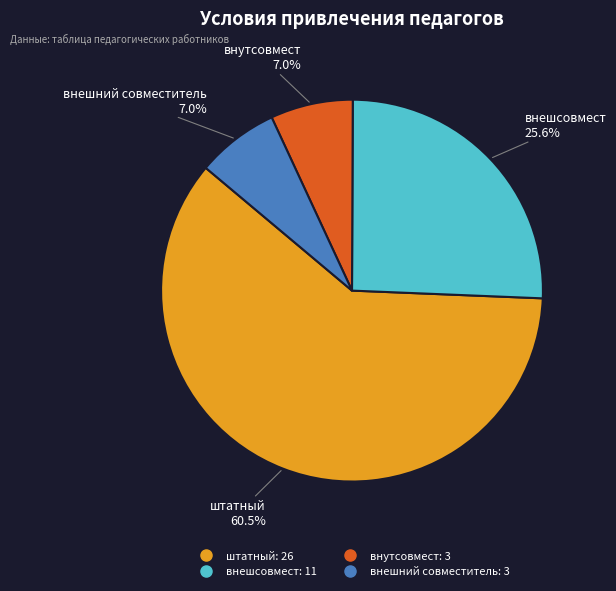

Which has a higher value, внешсовмест or внутсовмест?

внешсовмест